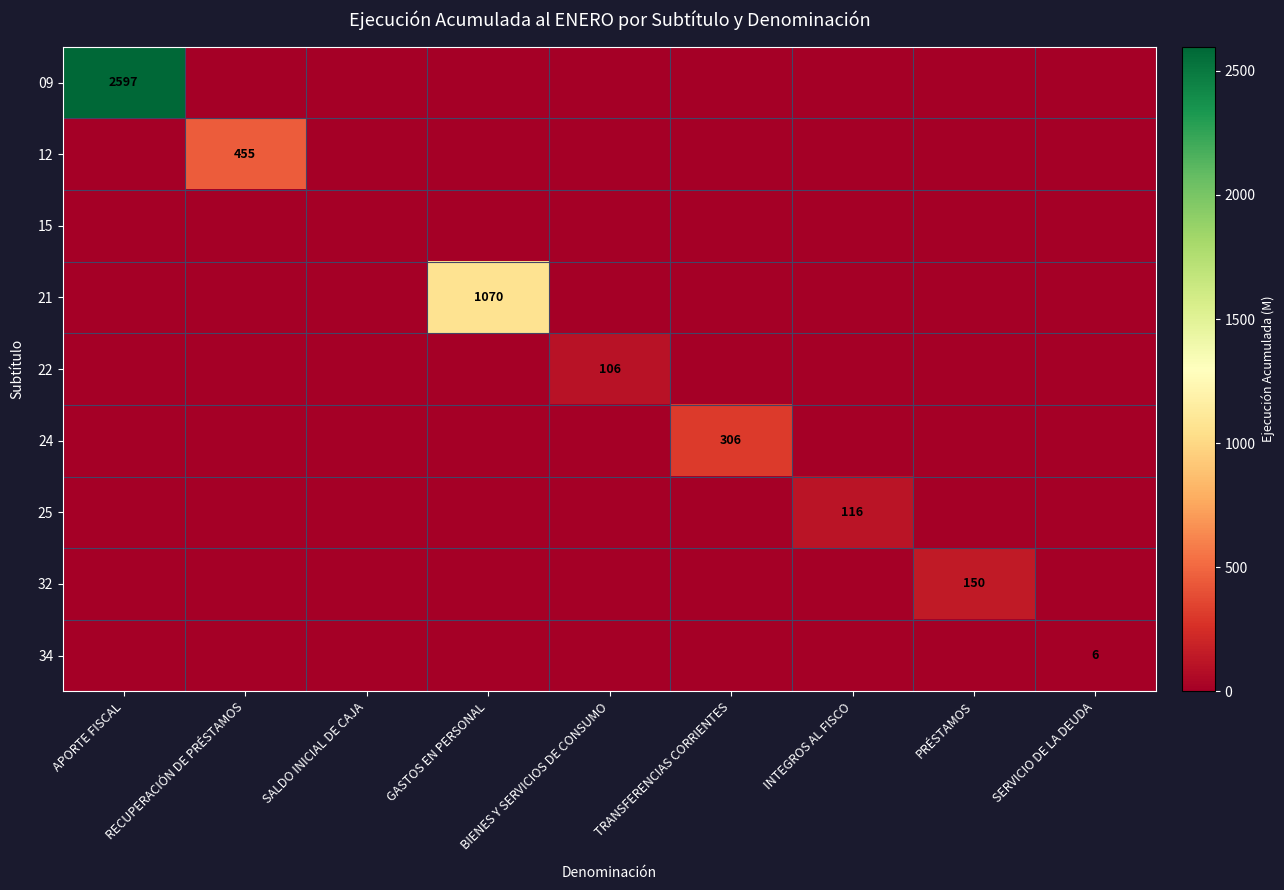

The value of 32 at PRÉSTAMOS is 150. True or false?

True